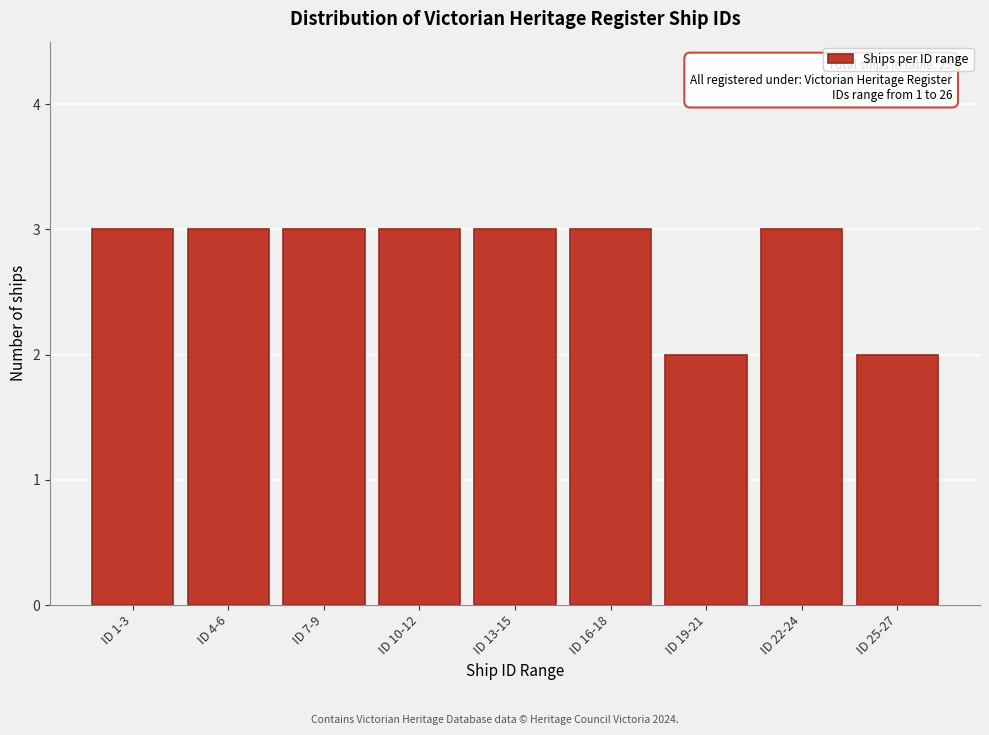

Reading right to left, list all the values displayed in this chart.

ID 25-27=2	ID 22-24=3	ID 19-21=2	ID 16-18=3	ID 13-15=3	ID 10-12=3	ID 7-9=3	ID 4-6=3	ID 1-3=3